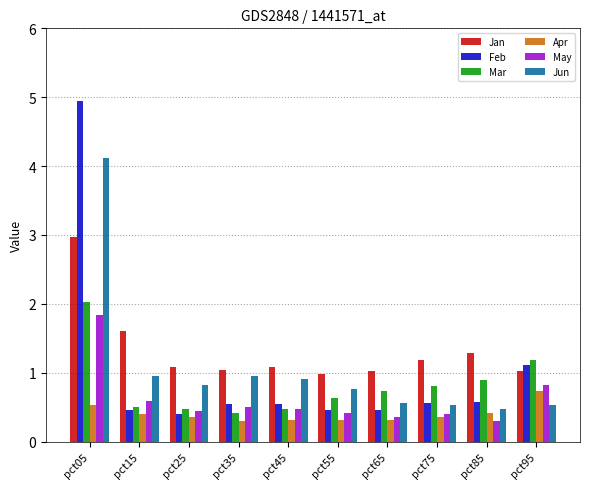

What are all the series names shown in the legend?

Jan, Feb, Mar, Apr, May, Jun